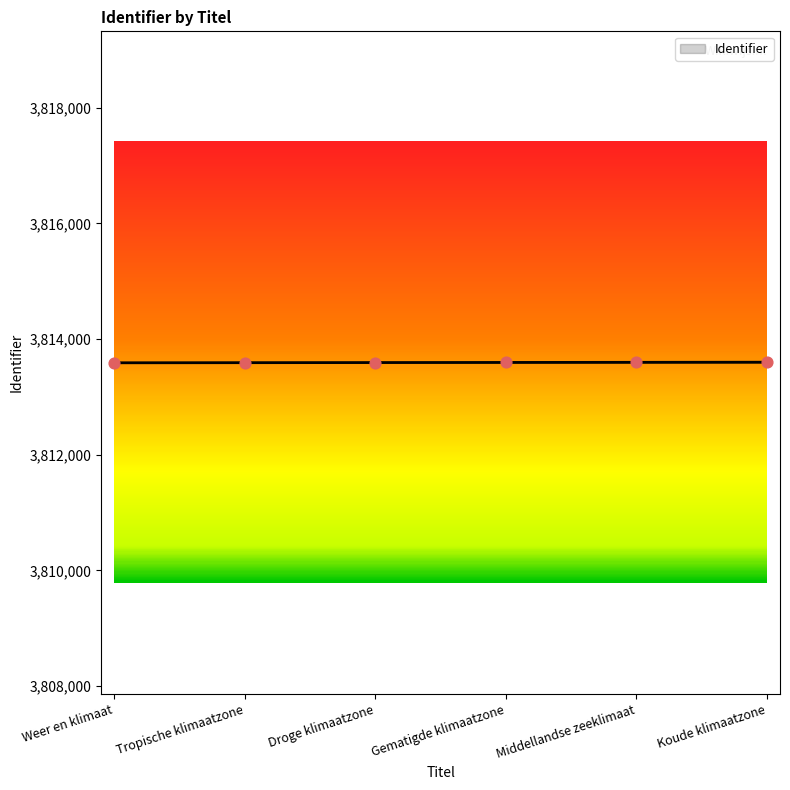

What is the change in value from Droge klimaatzone to Gematigde klimaatzone?

+2